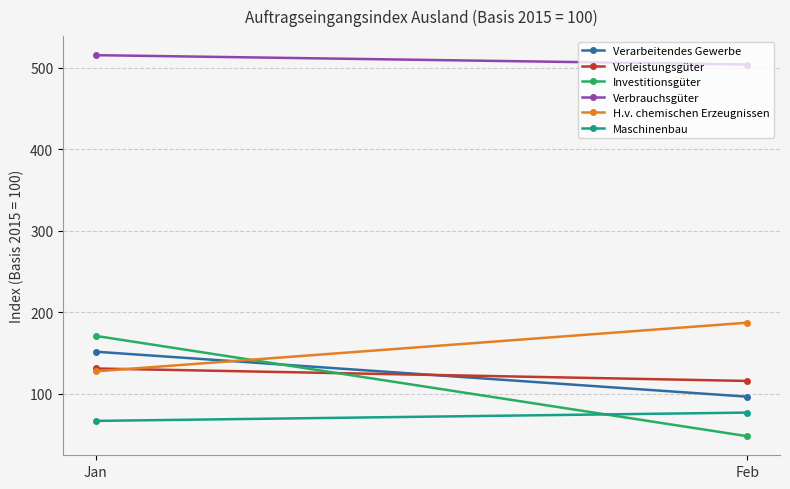

What is the value of the Verarbeitendes Gewerbe point at the 1st from the left?

151.6